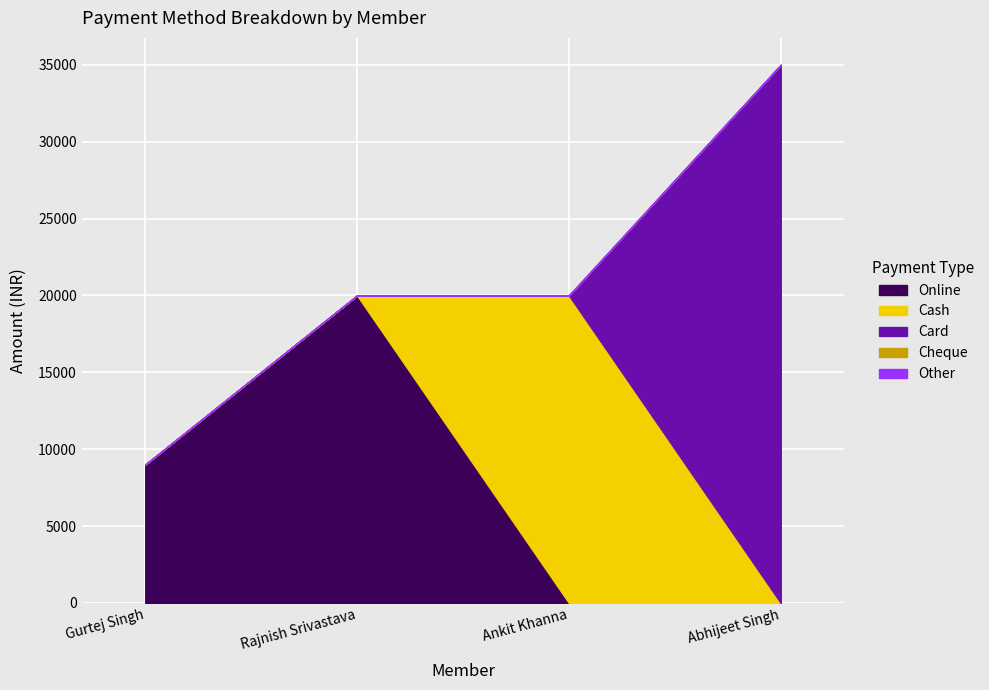

Reading left to right, extract all data points from this chart.

Online: 9000	20000	0	0
Cash: 0	0	20000	0
Card: 0	0	0	35000
Cheque: 0	0	0	0
Other: 0	0	0	0